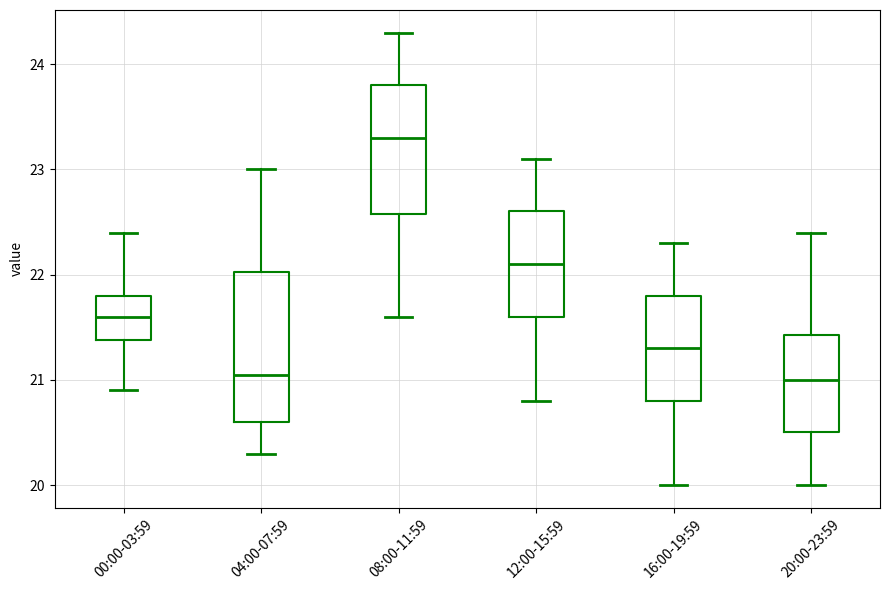

Reading left to right, read every box against the y-axis: the position of its median line, the range the box covers, and the ends of its whiskers. The values are not printed on the chart, so give them approximately, as read against the axis.

00:00-03:59: median 21.6, box 21.4 to 21.8, whiskers 20.9 to 22.4
04:00-07:59: median 21.1, box 20.6 to 22.0, whiskers 20.3 to 23.0
08:00-11:59: median 23.3, box 22.6 to 23.8, whiskers 21.6 to 24.3
12:00-15:59: median 22.1, box 21.6 to 22.6, whiskers 20.8 to 23.1
16:00-19:59: median 21.3, box 20.8 to 21.8, whiskers 20.0 to 22.3
20:00-23:59: median 21.0, box 20.5 to 21.4, whiskers 20.0 to 22.4